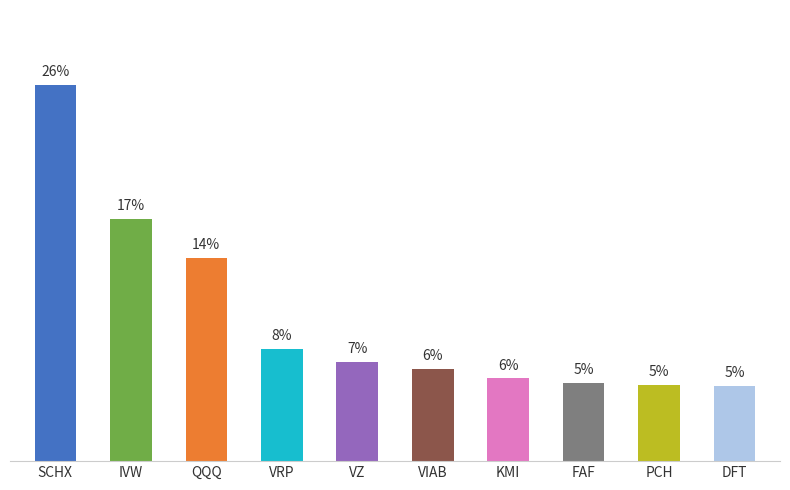

How many distinct data groups are displayed?

1